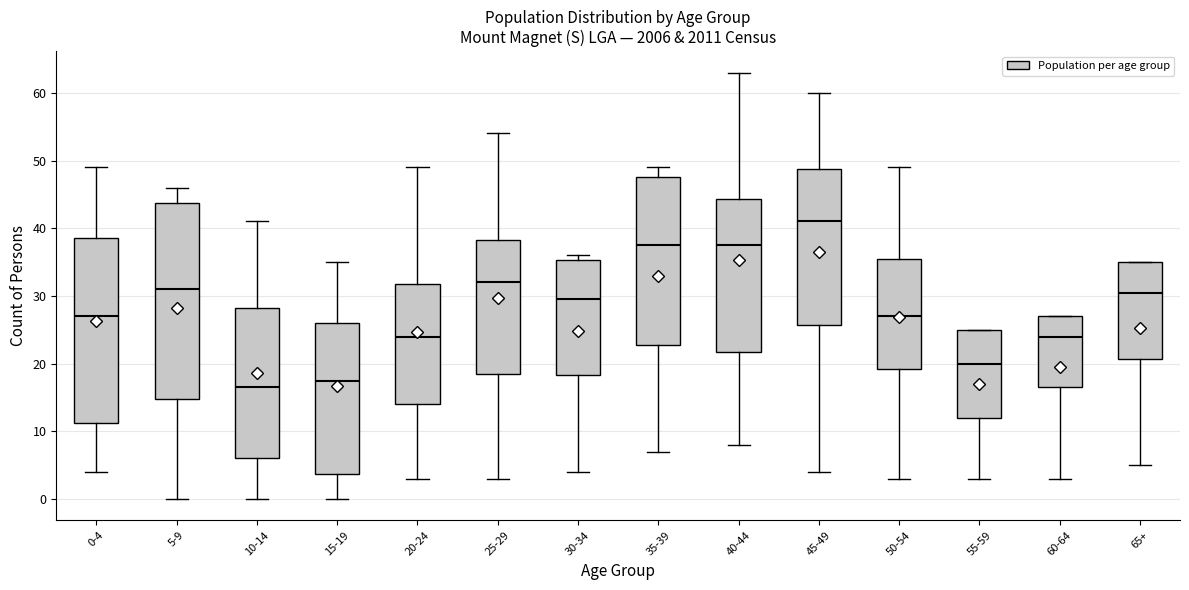

Which box's median line is the lowest?

10-14